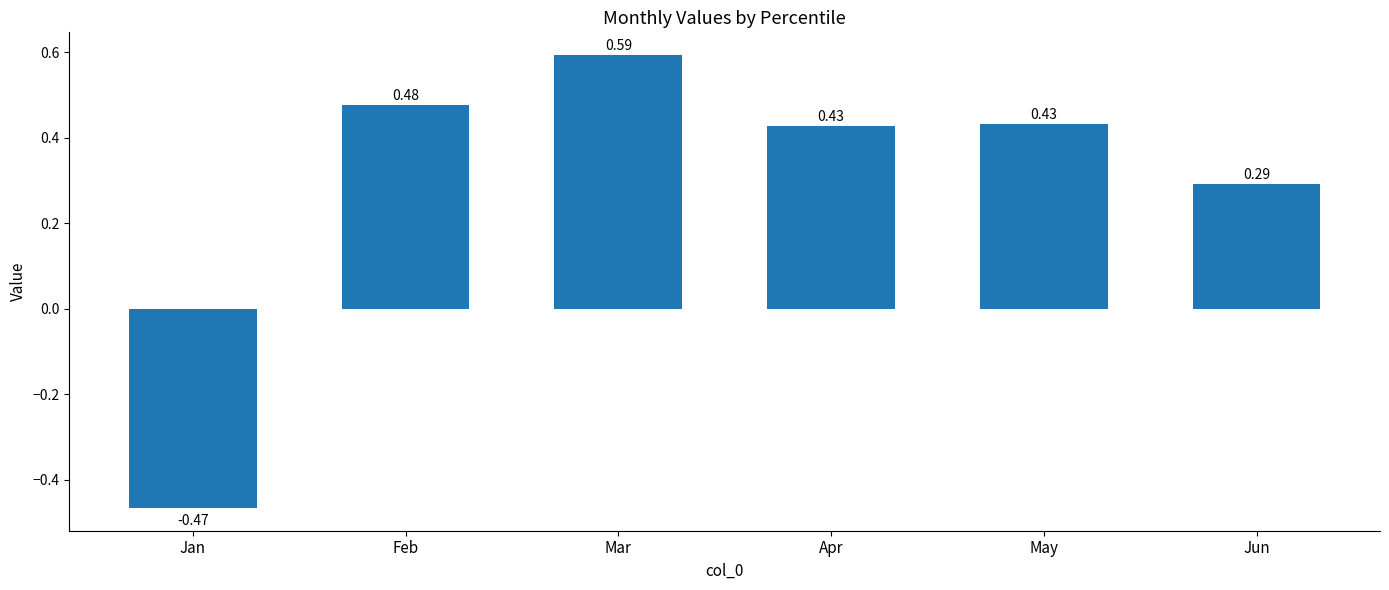

Which category has the highest value across all series?

Mar